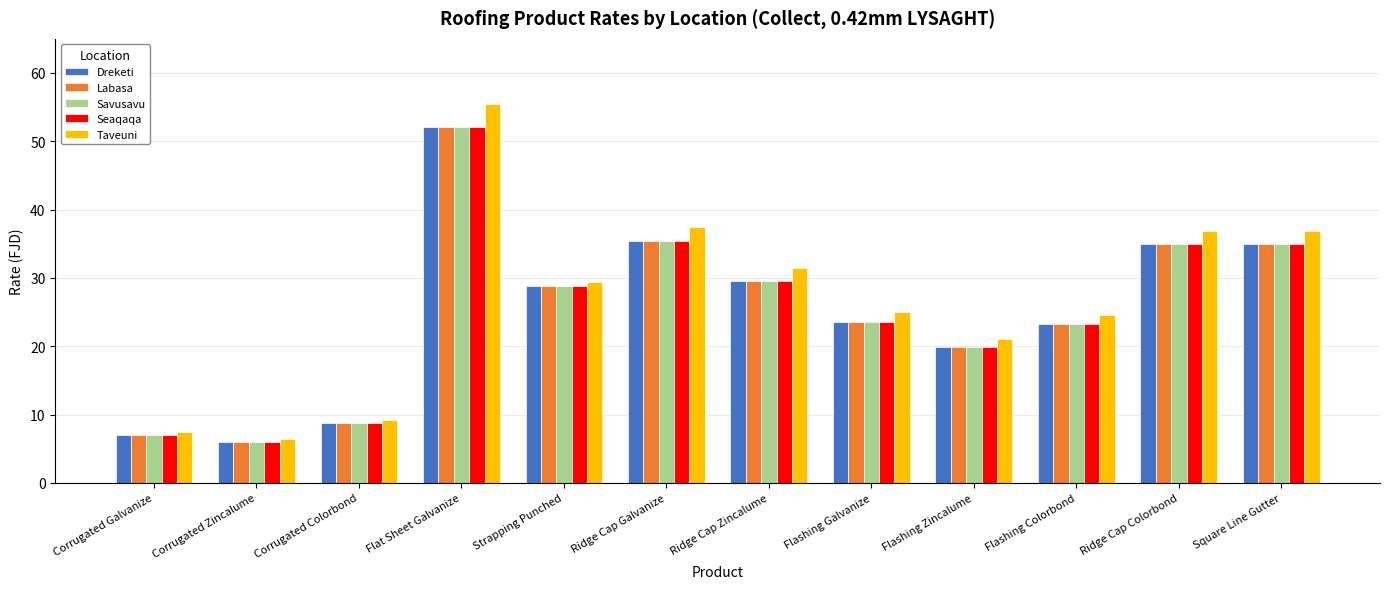

Between Corrugated Colorbond and Ridge Cap Zincalume, which series saw the biggest shift?

Taveuni